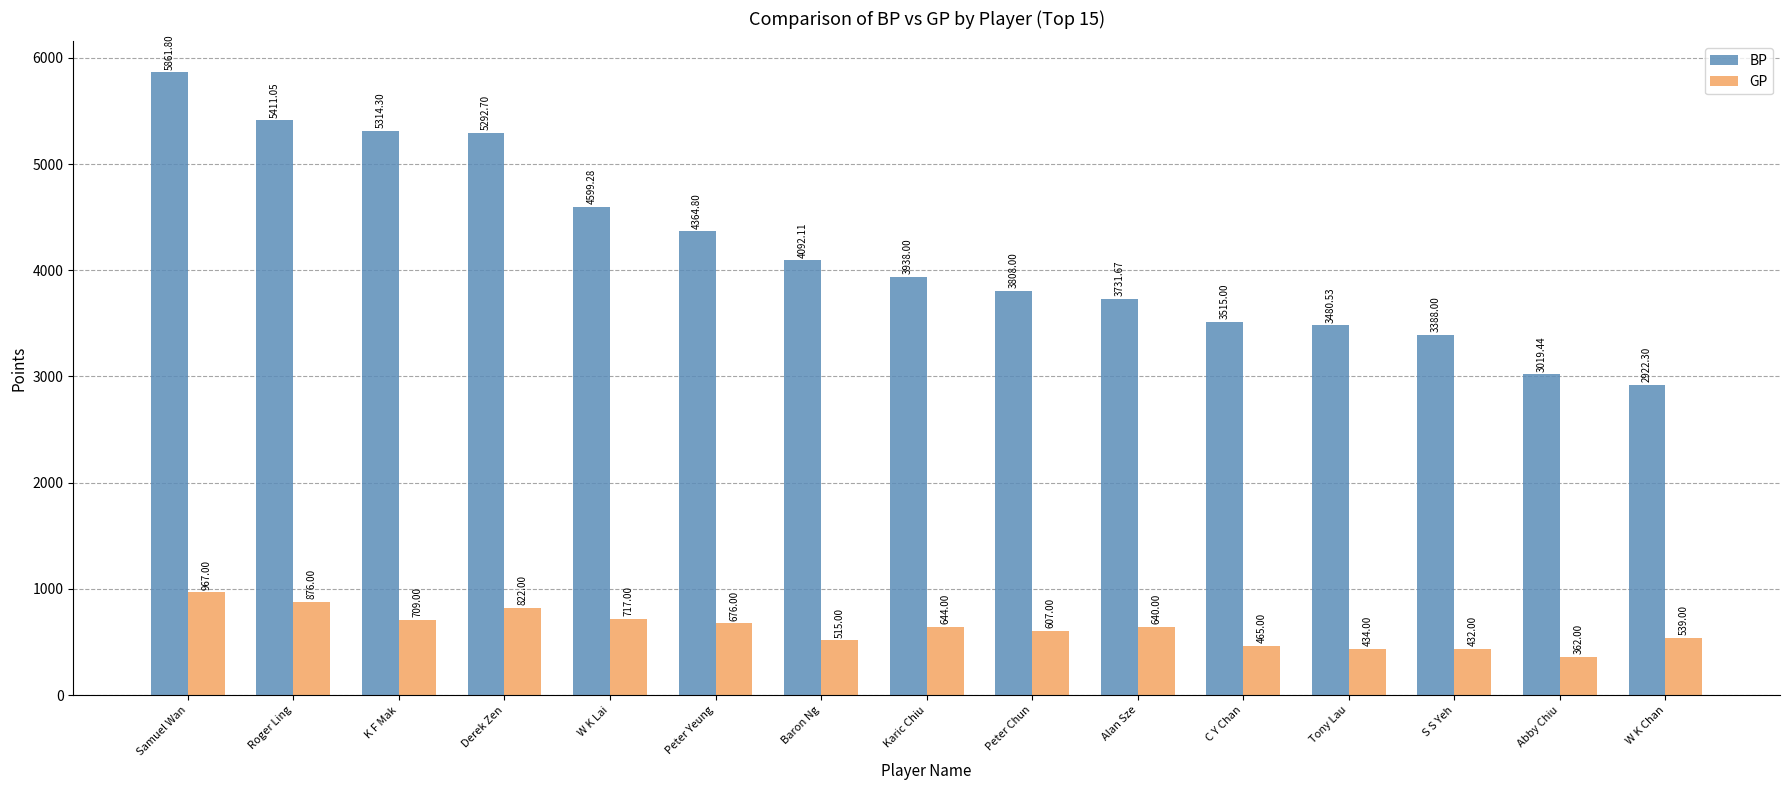

Between Roger Ling and Abby Chiu, which series saw the biggest shift?

BP